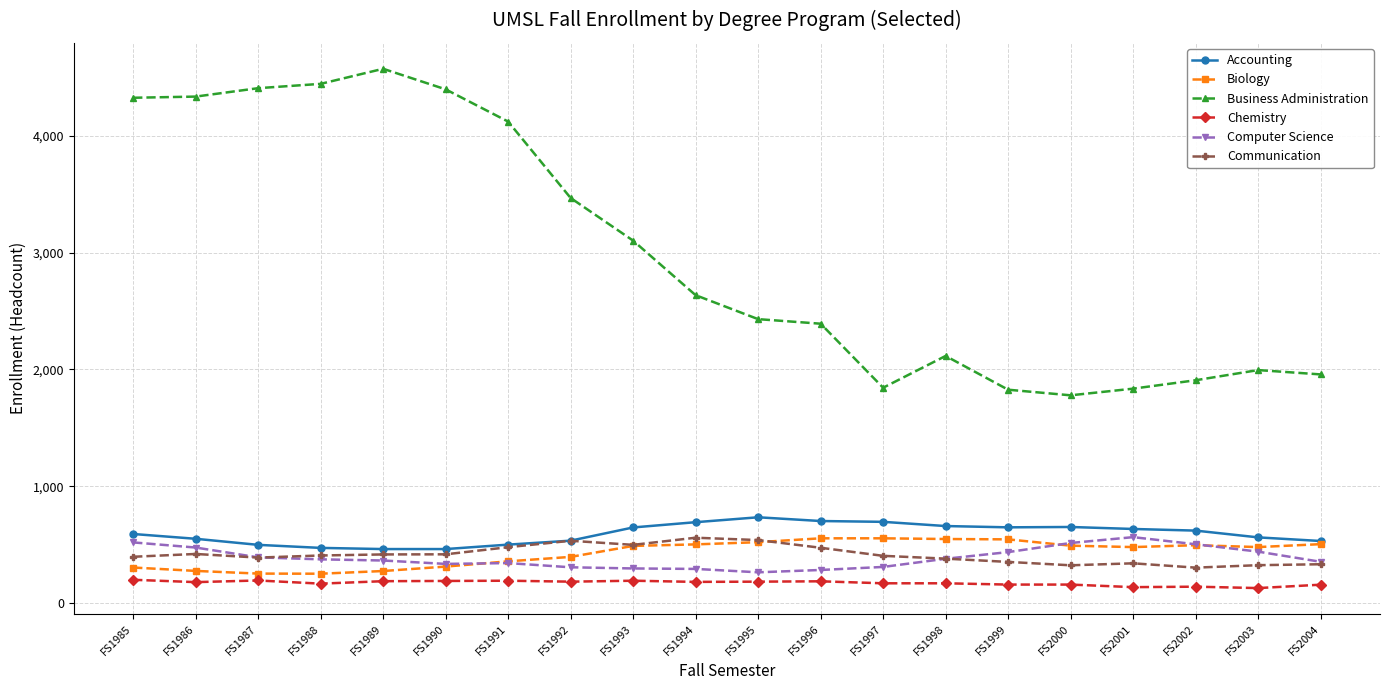

True or false: Accounting and Business Administration cross at least once.

False